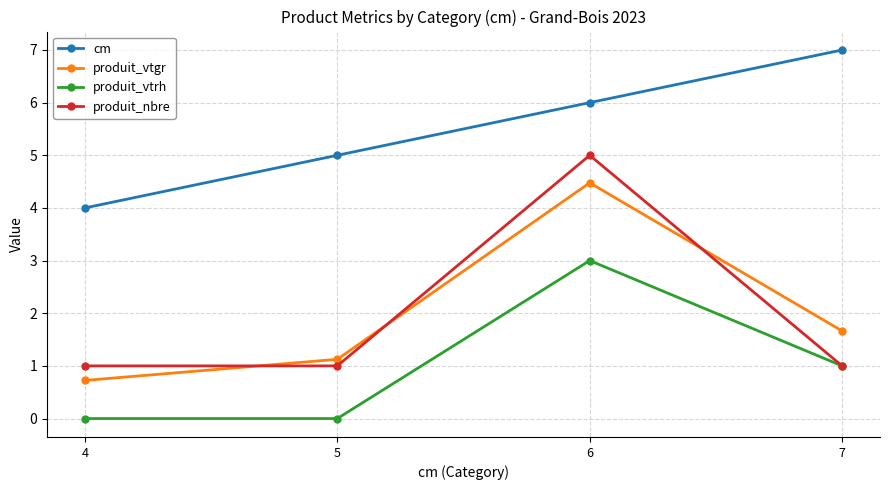

How many lines are shown in the chart?

4